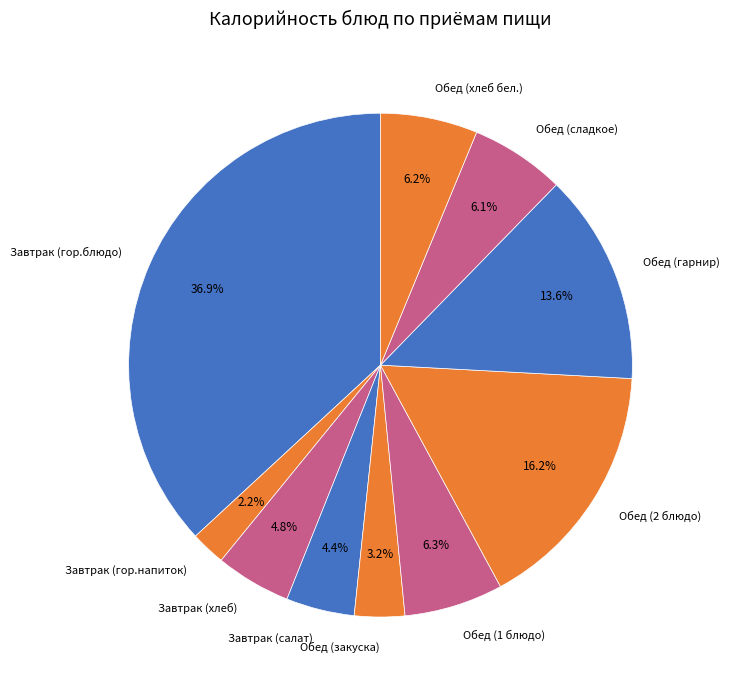

Which has a higher value, Завтрак (салат) or Обед (1 блюдо)?

Обед (1 блюдо)